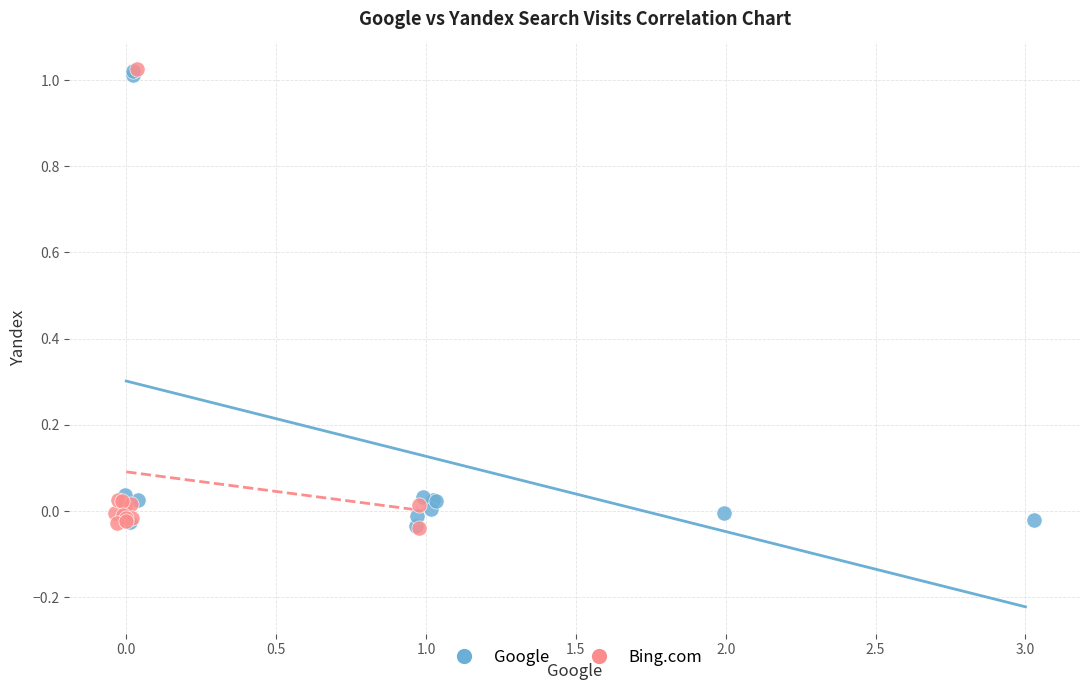

What are all the series names shown in the legend?

Google, Bing.com